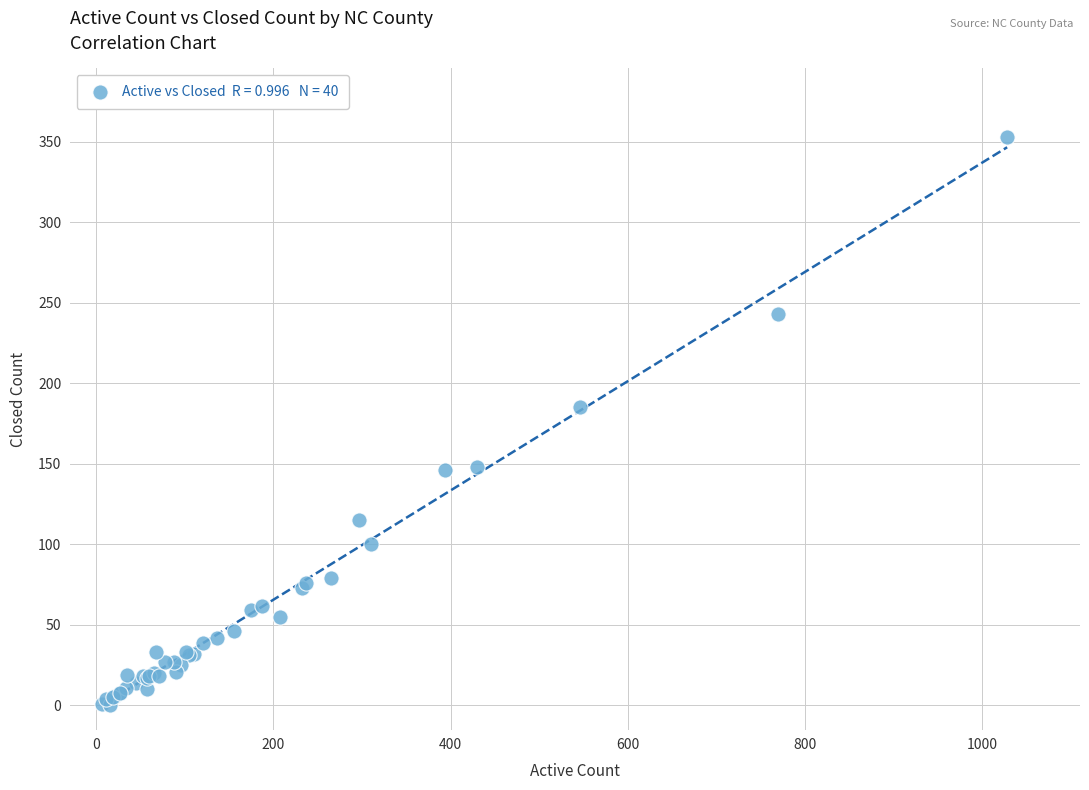

What Y value in the scatter plot is closest to 176?

185